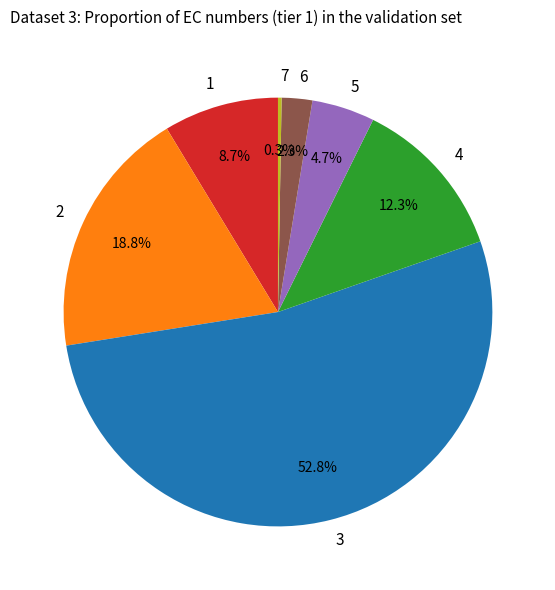

Which category accounts for the majority?

3